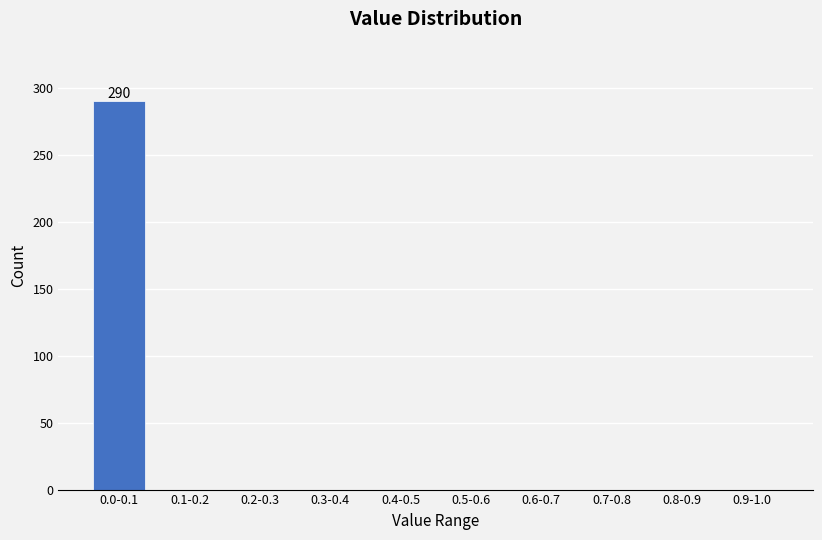

Reading left to right, transcribe all the data shown in this chart.

0.0-0.1=290	0.1-0.2=0	0.2-0.3=0	0.3-0.4=0	0.4-0.5=0	0.5-0.6=0	0.6-0.7=0	0.7-0.8=0	0.8-0.9=0	0.9-1.0=0